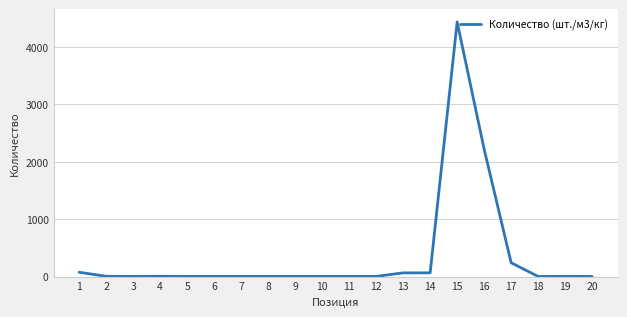

The value at 17 is 240.0. True or false?

True